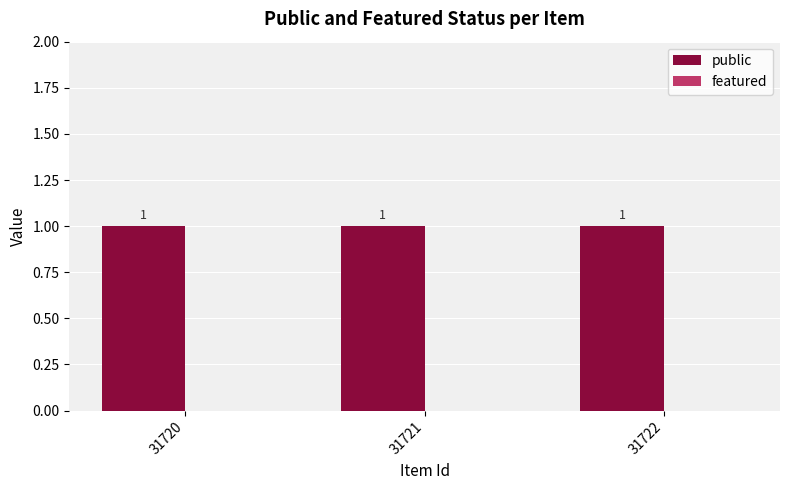

Which series has the widest spread of values?

public